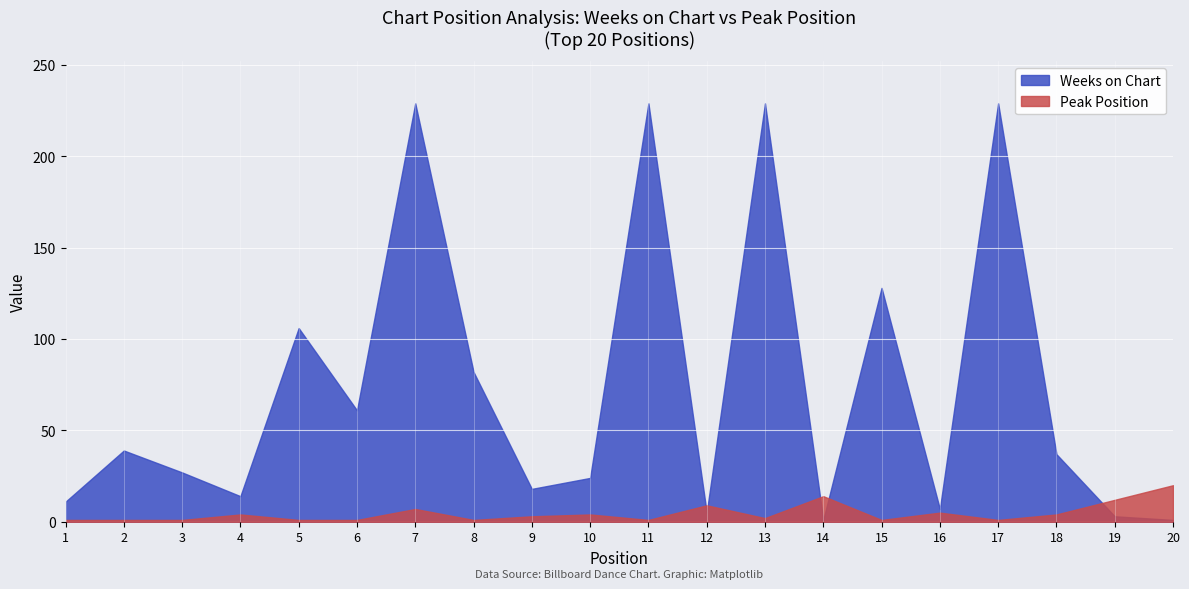

What is the value of the Weeks on Chart point at the 4th from the left?

14